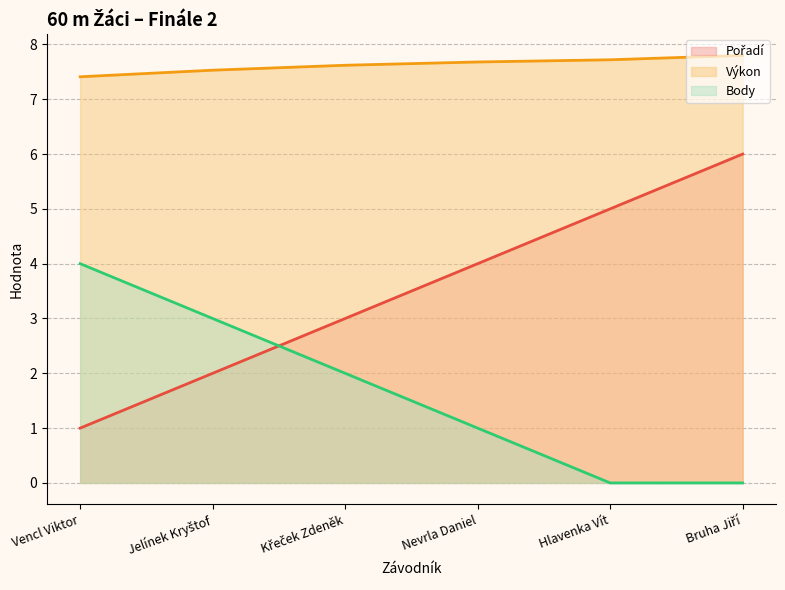

How many lines are shown in the chart?

3